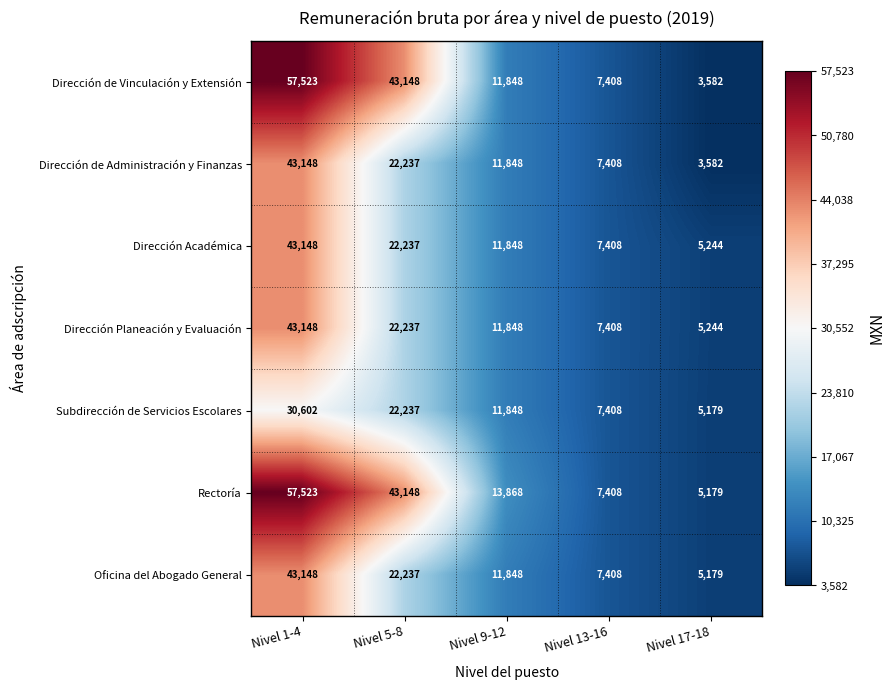

The value of Dirección Académica at Nivel 5-8 is 22237. True or false?

True